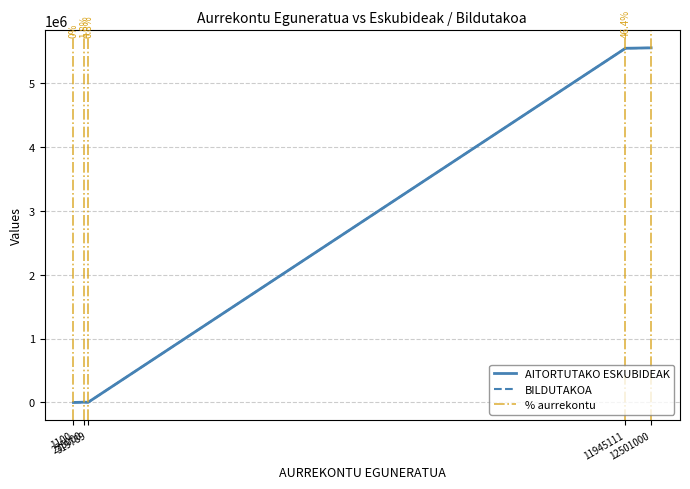

Is it true that AITORTUTAKO ESKUBIDEAK equals 5544000 at 11945111?

True